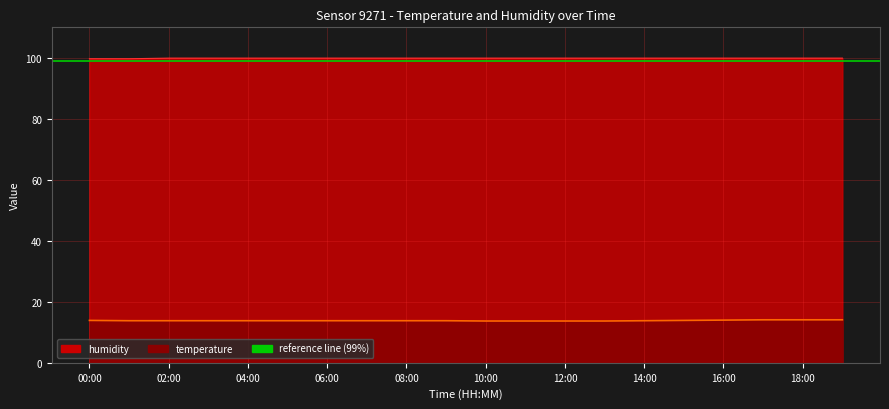

Reading left to right, transcribe all the data shown in this chart.

temperature: 00:00=13.9	01:00=13.8	02:00=13.8	03:00=13.8	04:00=13.8	05:00=13.8	06:00=13.8	07:00=13.8	08:00=13.8	09:00=13.8	10:00=13.7	11:00=13.7	12:00=13.7	13:00=13.7	14:00=13.8	15:00=13.9	16:00=14.0	17:00=14.1	18:00=14.1	19:00=14.1
humidity: 00:00=99.7	01:00=99.7	02:00=99.9	03:00=99.9	04:00=99.9	05:00=99.9	06:00=99.9	07:00=99.9	08:00=99.9	09:00=99.9	10:00=99.9	11:00=99.9	12:00=99.9	13:00=99.9	14:00=99.9	15:00=99.9	16:00=99.9	17:00=99.9	18:00=99.9	19:00=99.9